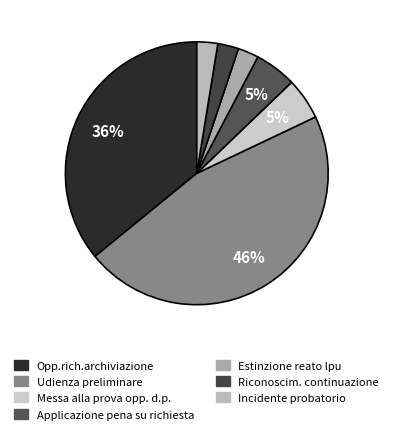

How many segments does this pie chart have?

7